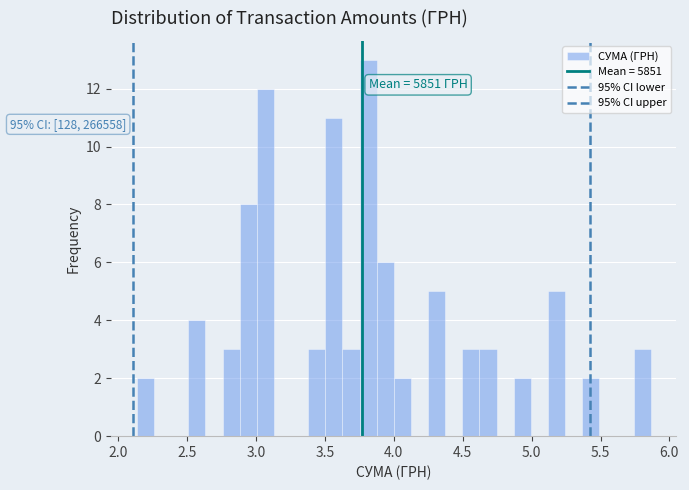

Read against the x-axis, roughly where is the centre of the tallest bar?

3.80